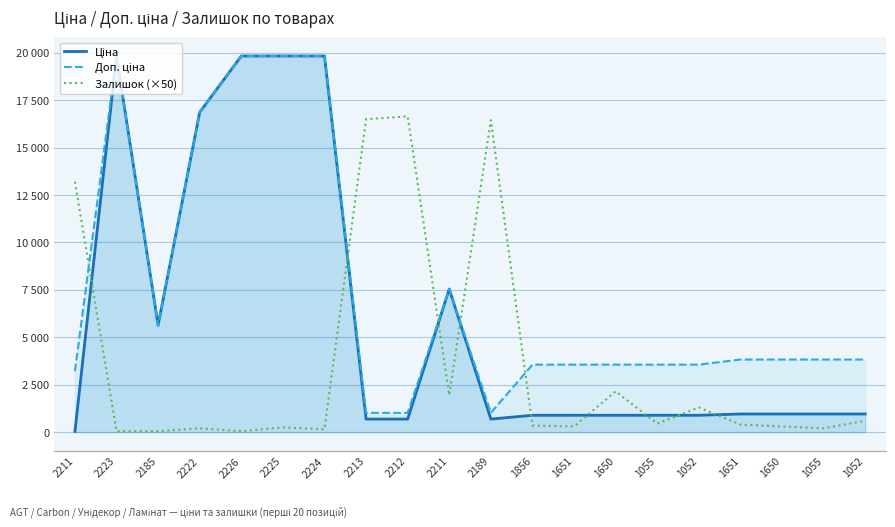

Reading left to right, list all the values displayed in this chart.

Ціна: 2211=32.0	2223=19831.1	2185=5636.0	2222=16863.2	2226=19831.1	2225=19831.1	2224=19831.1	2213=689.1	2212=689.1	2211=7545.9	2189=689.1	1856=889.9	1651=889.9	1650=889.9	1055=889.9	1052=889.9	1651=957.1	1650=957.1	1055=957.1	1052=957.1
Доп. ціна: 2211=3205.0	2223=19831.1	2185=5636.0	2222=16863.2	2226=19831.1	2225=19831.1	2224=19831.1	2213=1017.8	2212=1017.8	2211=7545.9	2189=1017.8	1856=3559.7	1651=3559.7	1650=3559.7	1055=3559.7	1052=3559.7	1651=3828.4	1650=3828.4	1055=3828.4	1052=3828.4
Залишок (×50): 2211=13200.0	2223=50.0	2185=50.0	2222=200.0	2226=50.0	2225=250.0	2224=150.0	2213=16500.0	2212=16650.0	2211=1950.0	2189=16450.0	1856=350.0	1651=300.0	1650=2150.0	1055=450.0	1052=1300.0	1651=400.0	1650=300.0	1055=200.0	1052=600.0